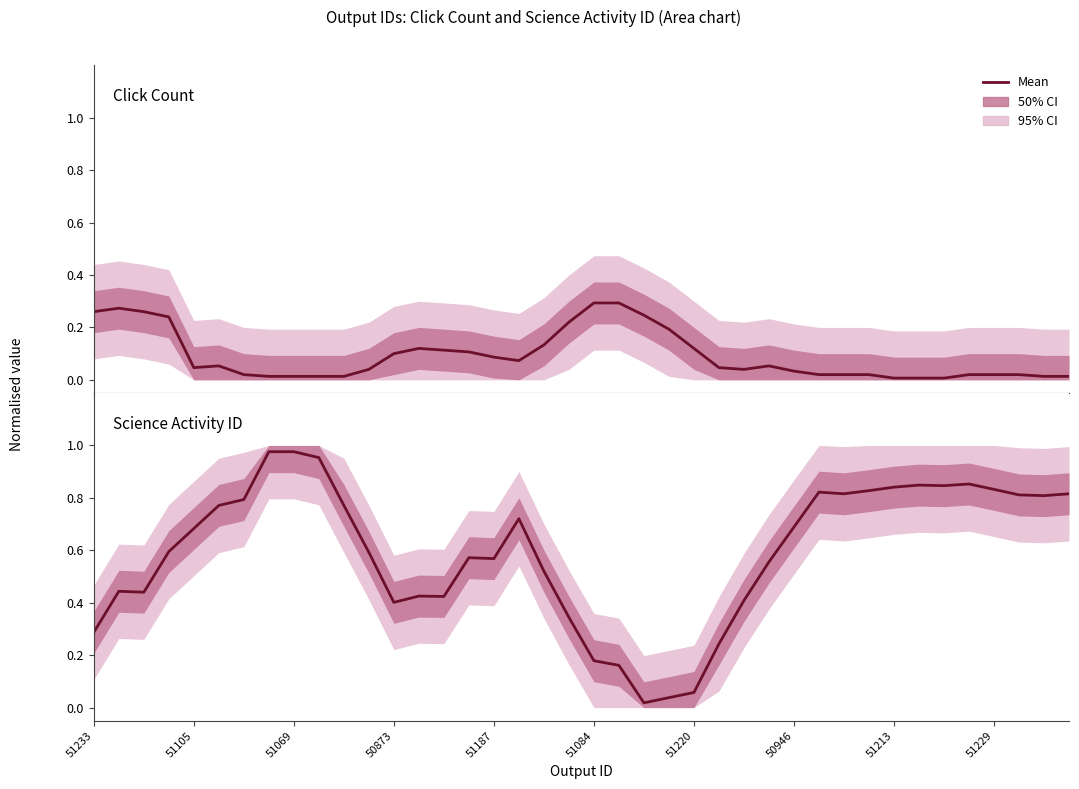

What is the sum of all Science Activity ID values?

23.7